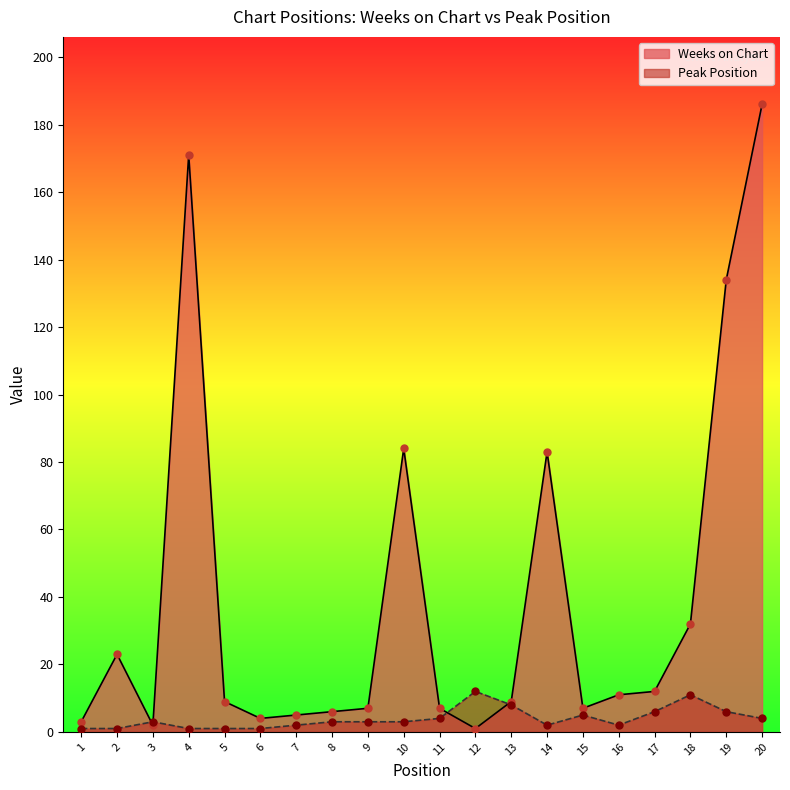

What are all the series names shown in the legend?

Weeks on Chart, Peak Position